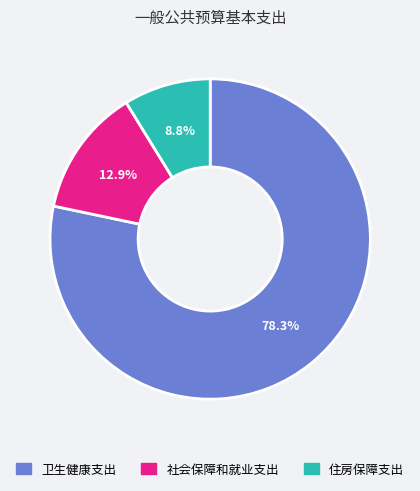

Is there a majority slice in this chart?

Yes